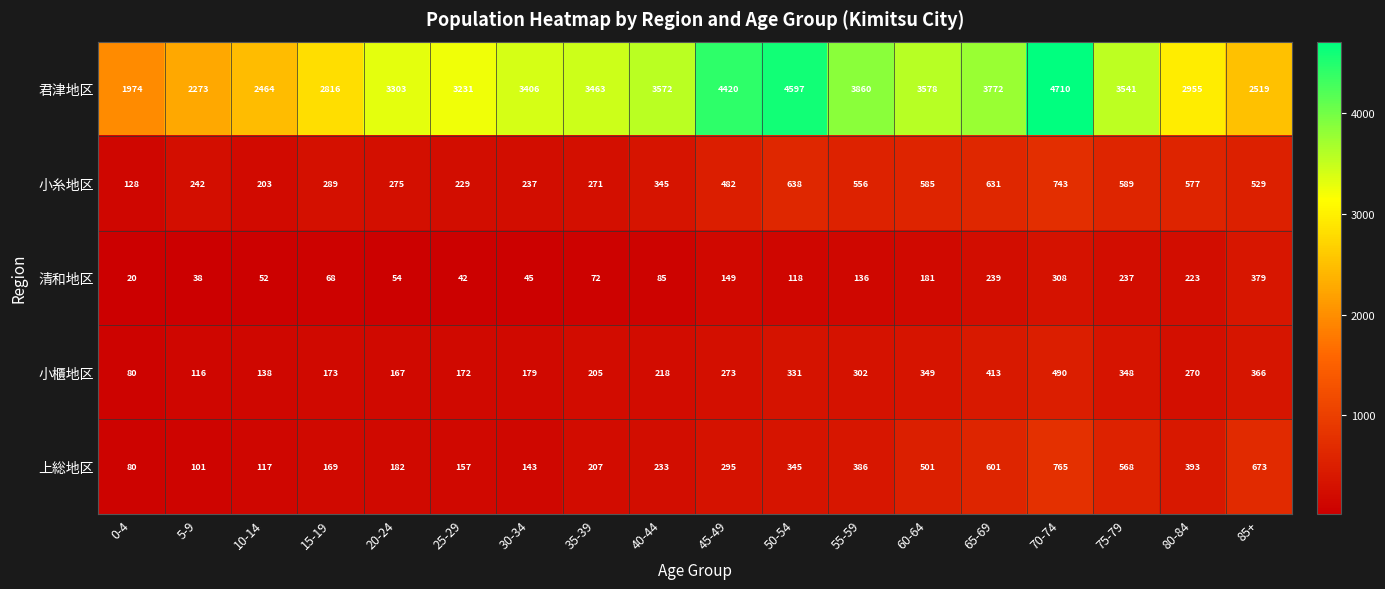

Where is 清和地区 nearest to the value 199?

60-64